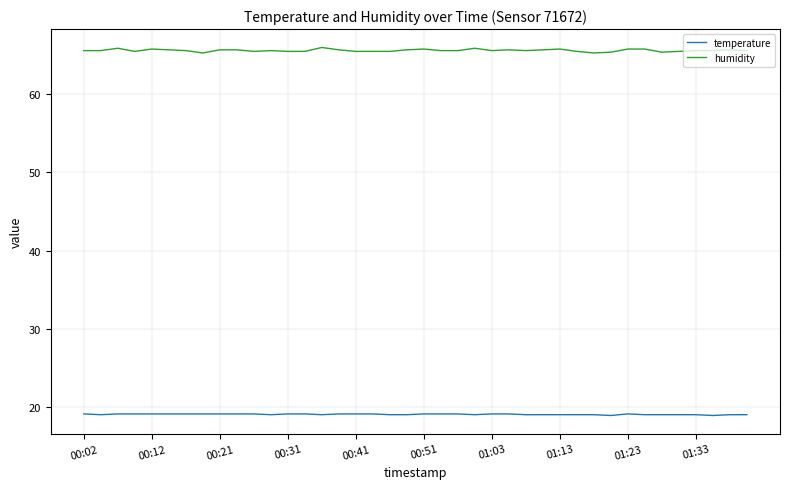

True or false: humidity has more than 0 interior local peaks.

True